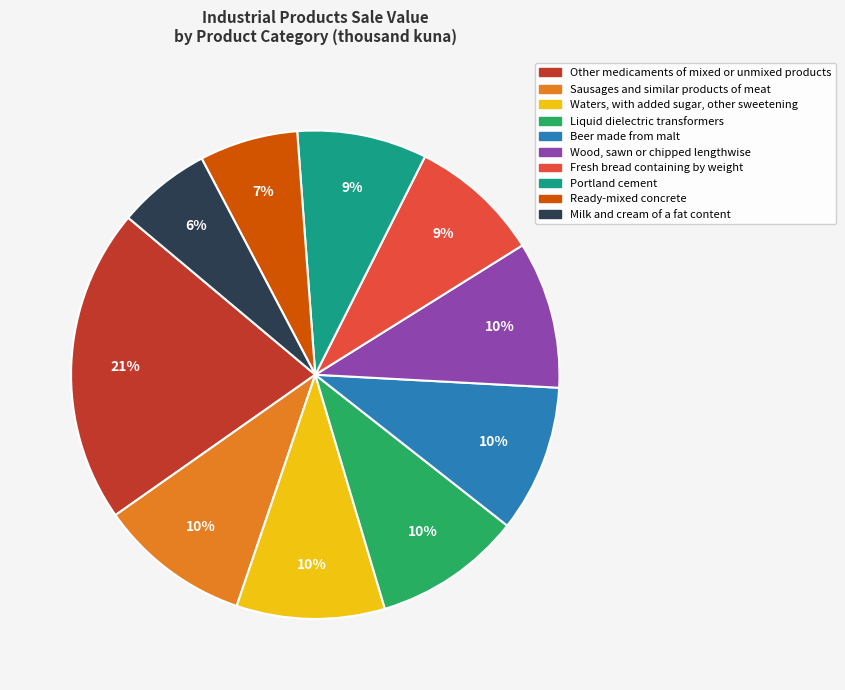

Between Beer made from malt and Fresh bread containing by weight, which is larger?

Beer made from malt